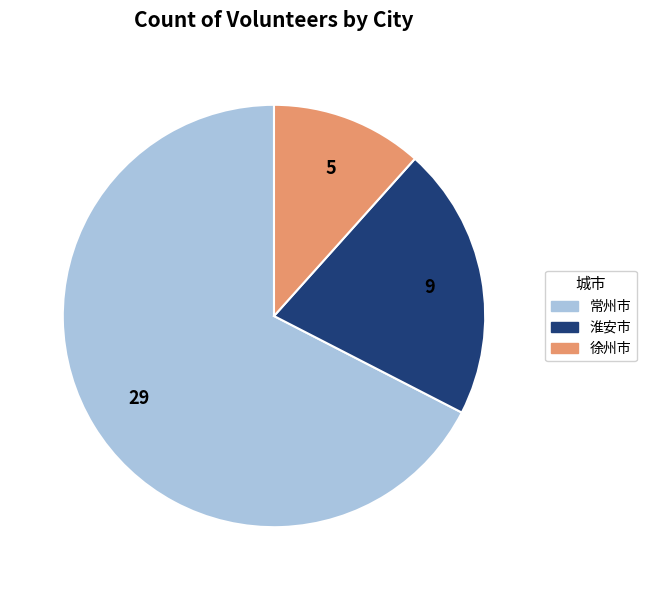

The 徐州市 slice represents 5% of the pie. True or false?

False